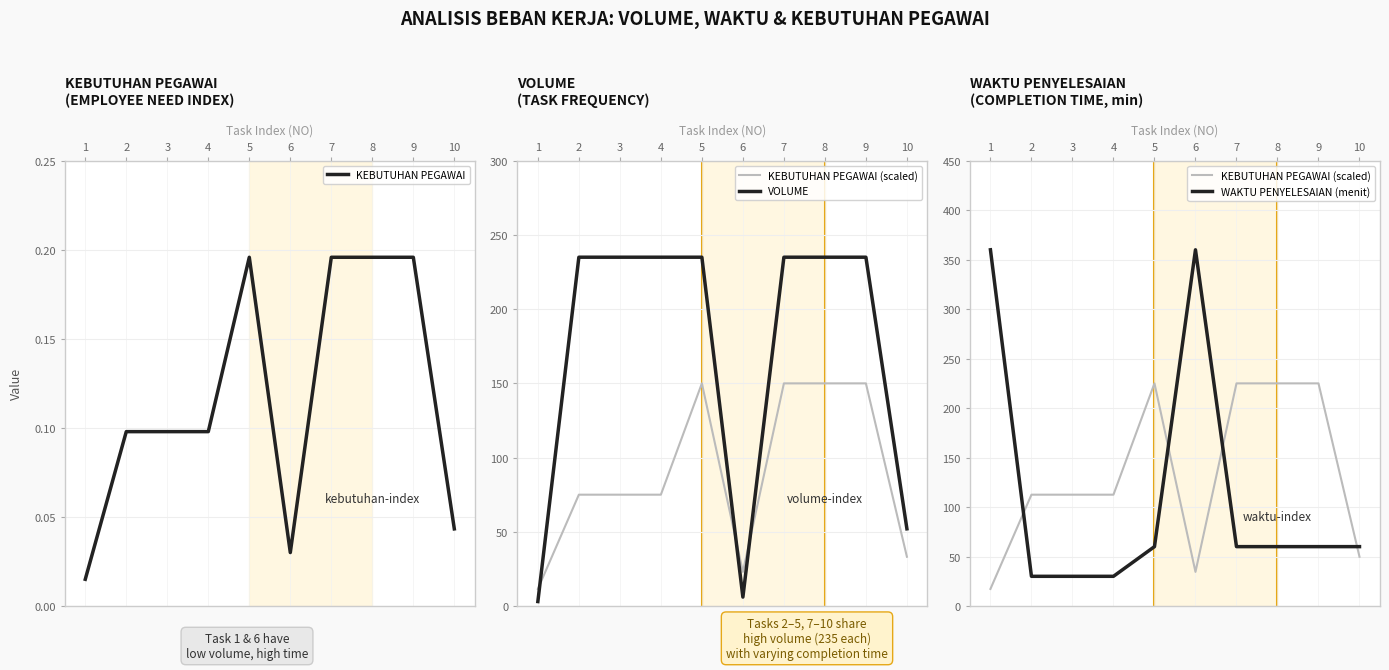

Rank the series at 5 from lowest to highest value.

KEBUTUHAN PEGAWAI, WAKTU PENYELESAIAN (menit), KEBUTUHAN PEGAWAI (scaled), VOLUME